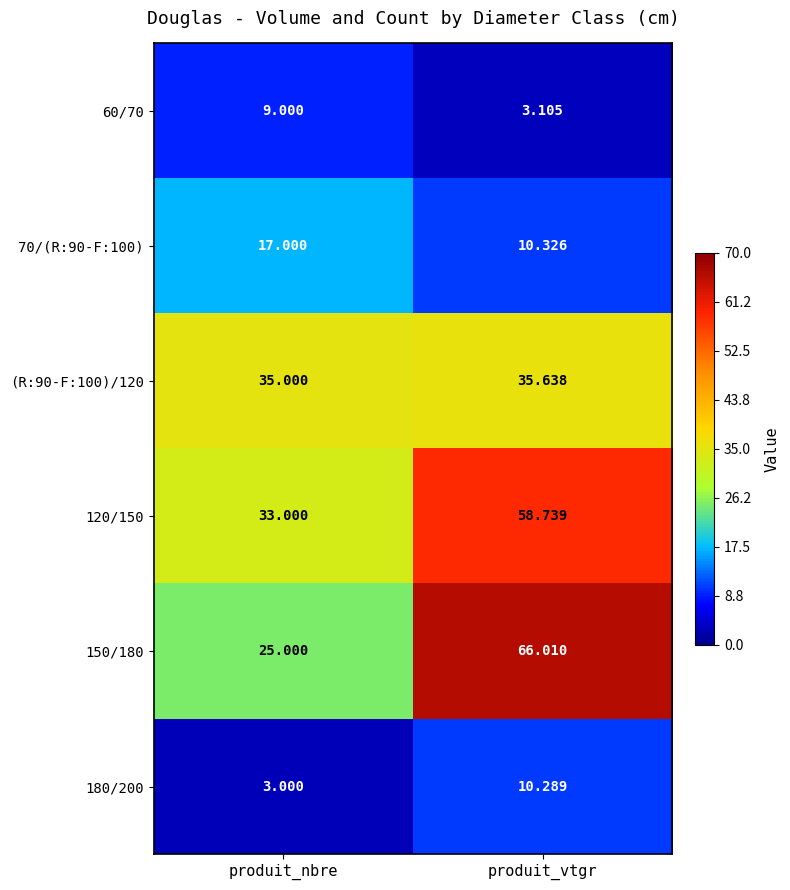

List the labels in order of 180/200 value, smallest first.

produit_nbre, produit_vtgr